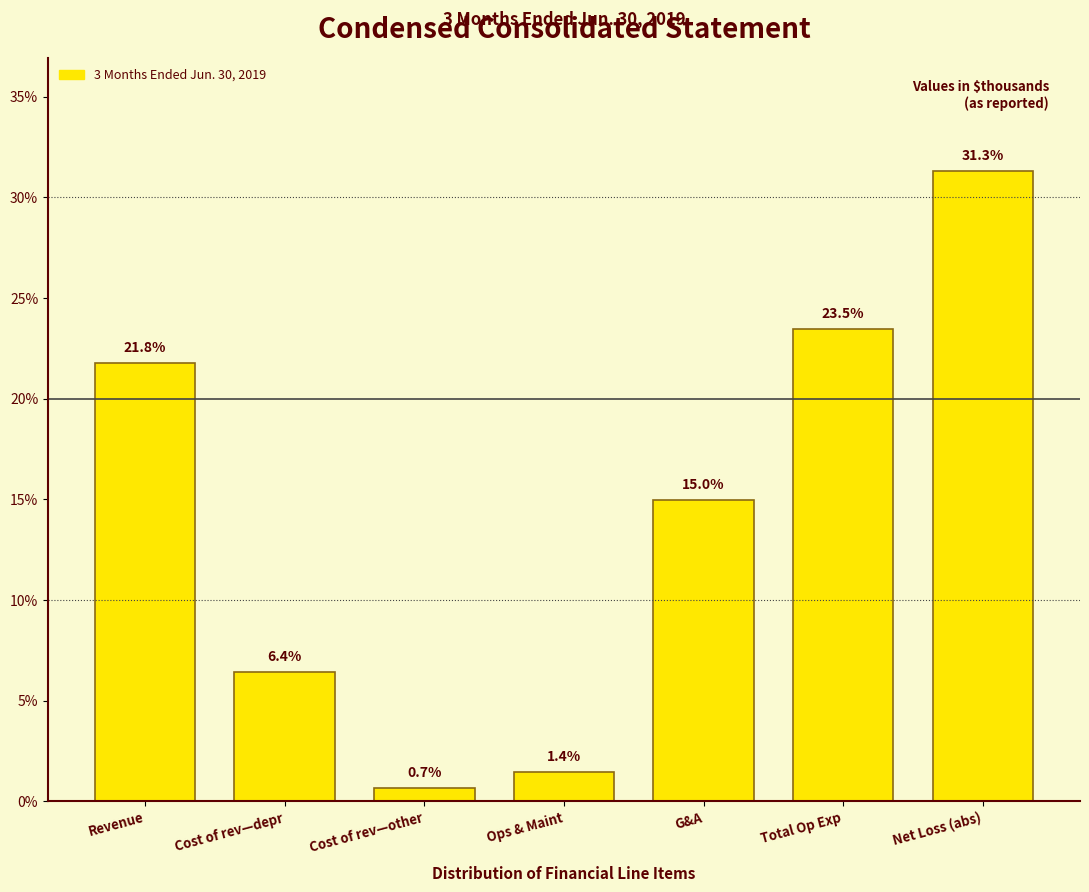

Reading left to right, what are all the values shown in this chart?

21.8	6.4	0.7	1.4	15.0	23.5	31.3